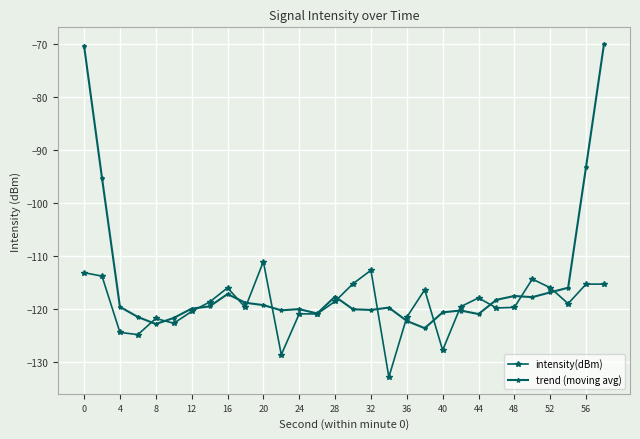

How many lines are shown in the chart?

2